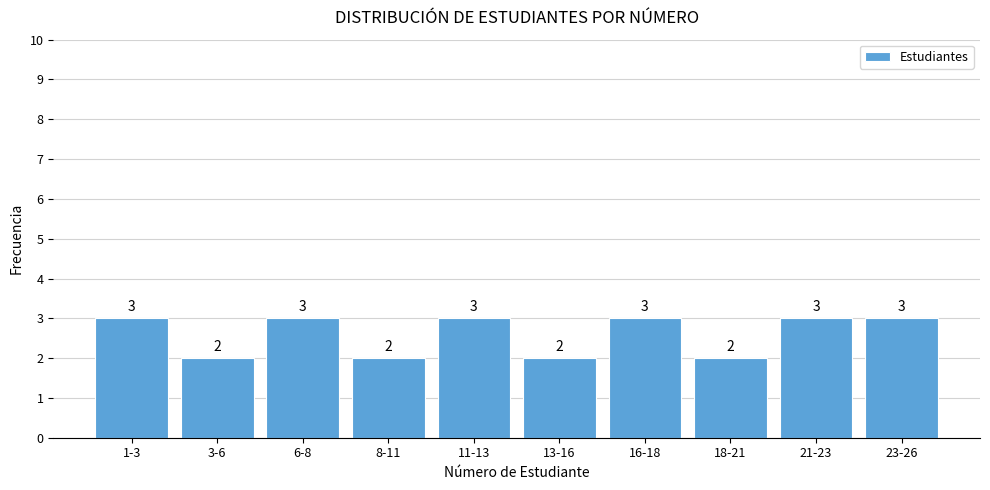

Reading left to right, transcribe all the data shown in this chart.

1-3=3	3-6=2	6-8=3	8-11=2	11-13=3	13-16=2	16-18=3	18-21=2	21-23=3	23-26=3